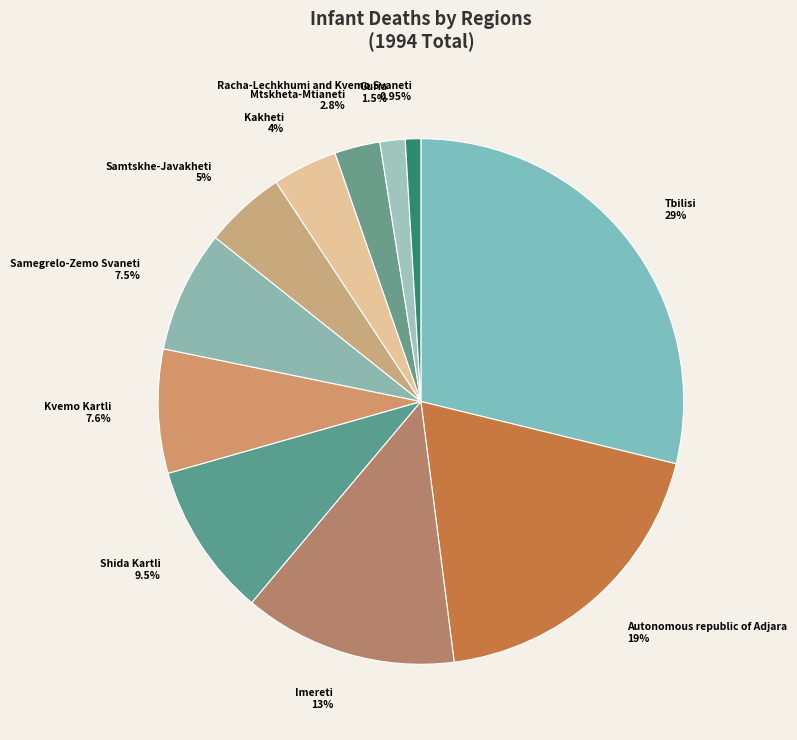

How many slices are in this pie chart?

11